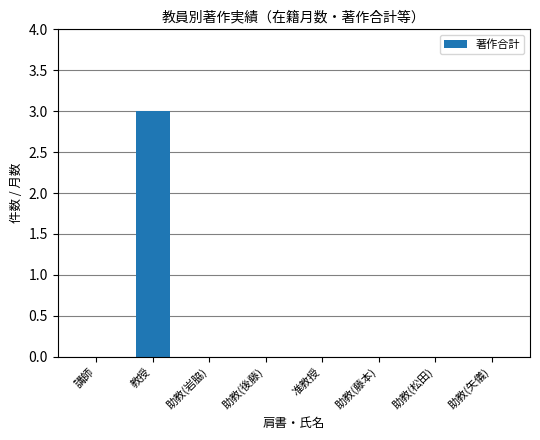

What is the sum of the values at 教授 and 助教(岩脇)?

3